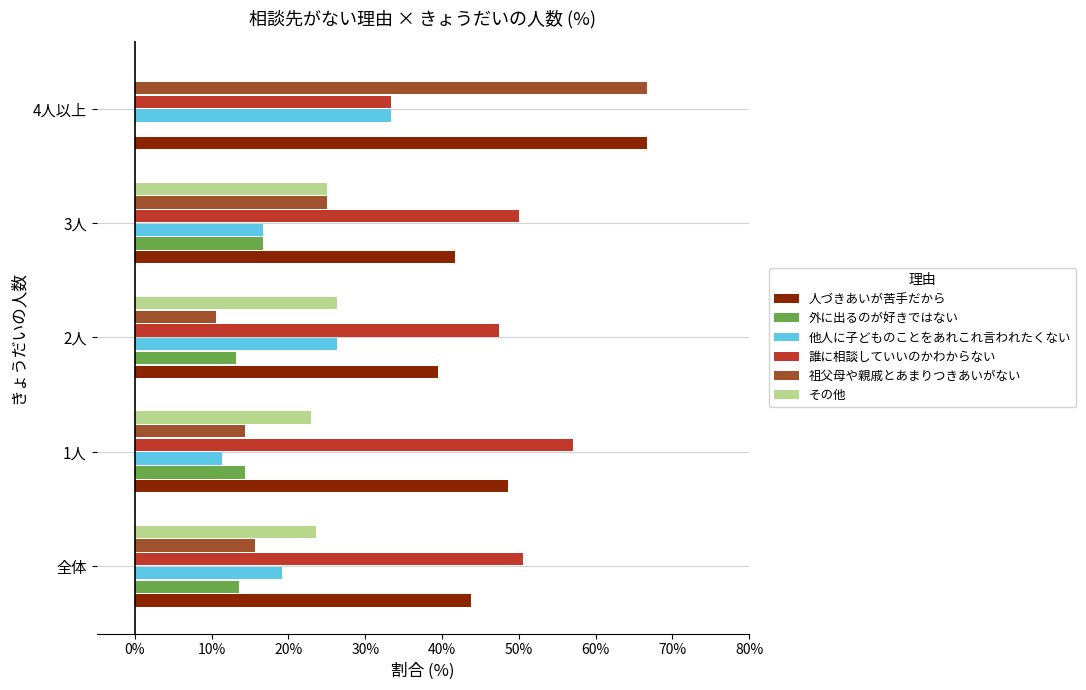

What is the sum of the 祖父母や親戚とあまりつきあいがない values at 3人 and 1人?

39.3